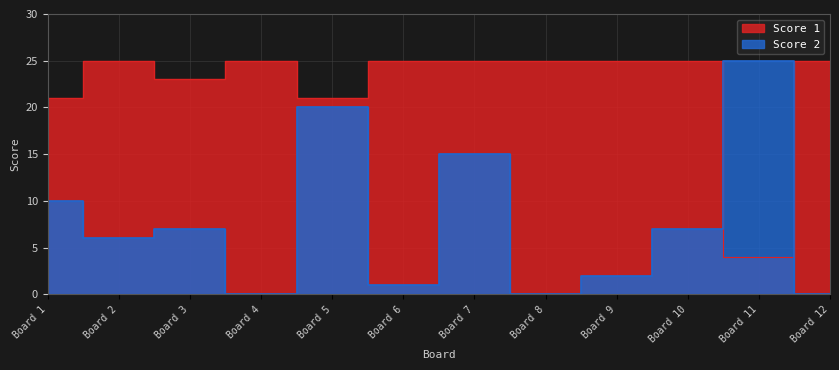

At how many categories does at least one series exceed 16?

12